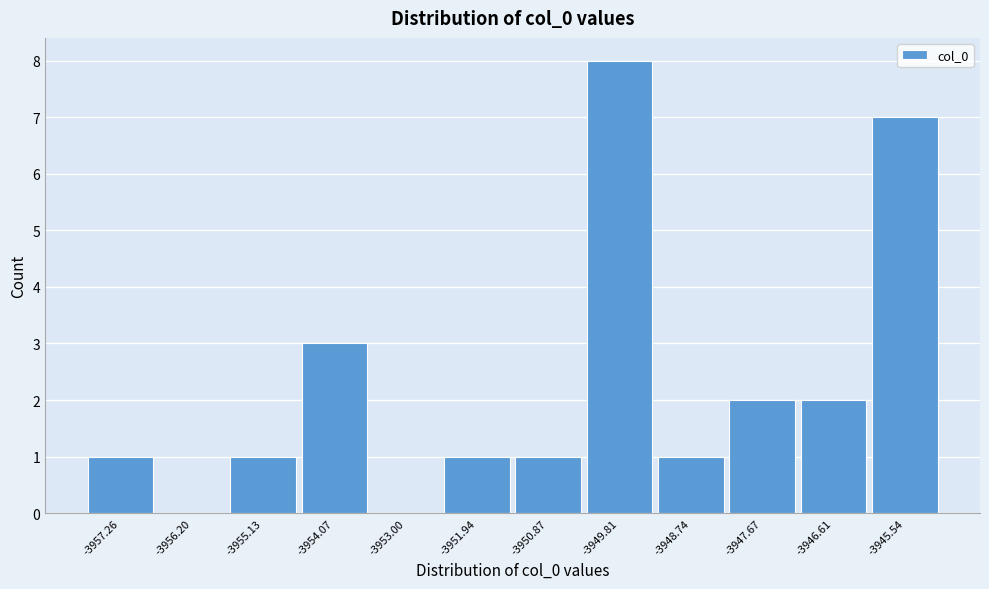

Reading right to left, what are all the values shown in this chart?

-3945.54=7	-3946.61=2	-3947.67=2	-3948.74=1	-3949.81=8	-3950.87=1	-3951.94=1	-3953.00=0	-3954.07=3	-3955.13=1	-3956.20=0	-3957.26=1